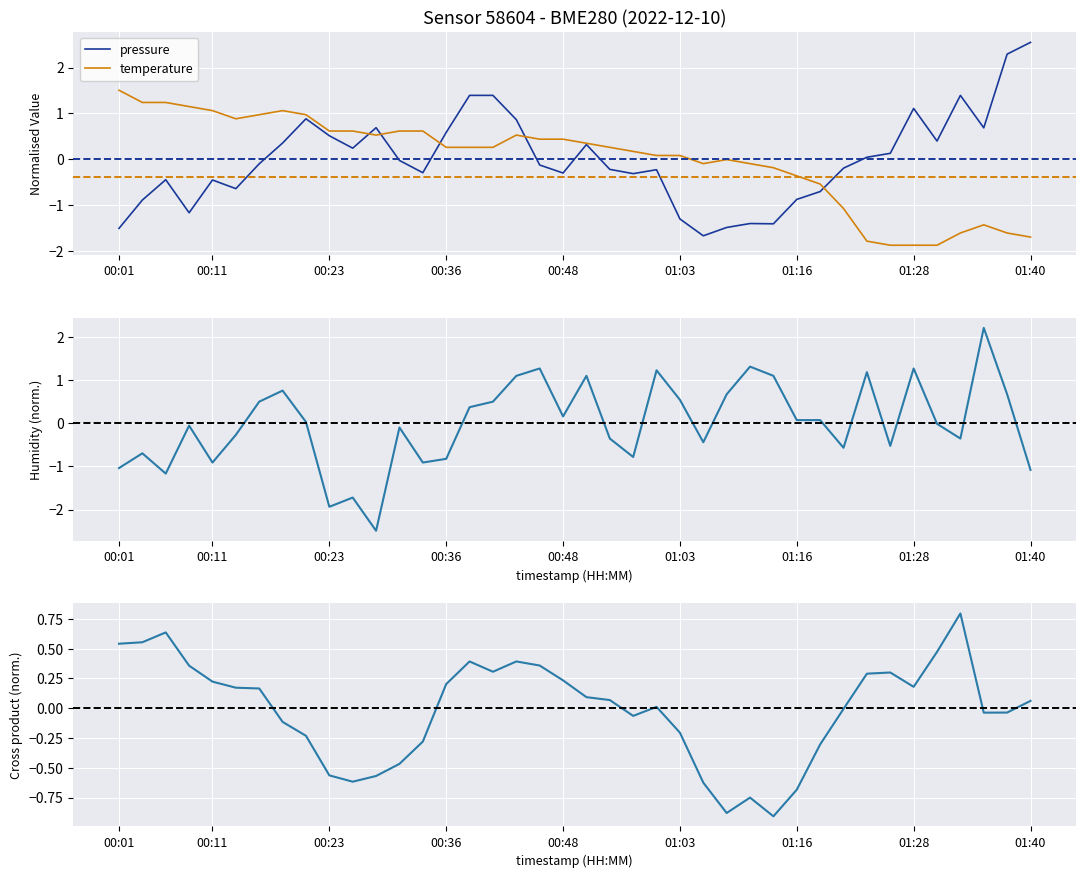

At which label is temperature closest to 0?

26